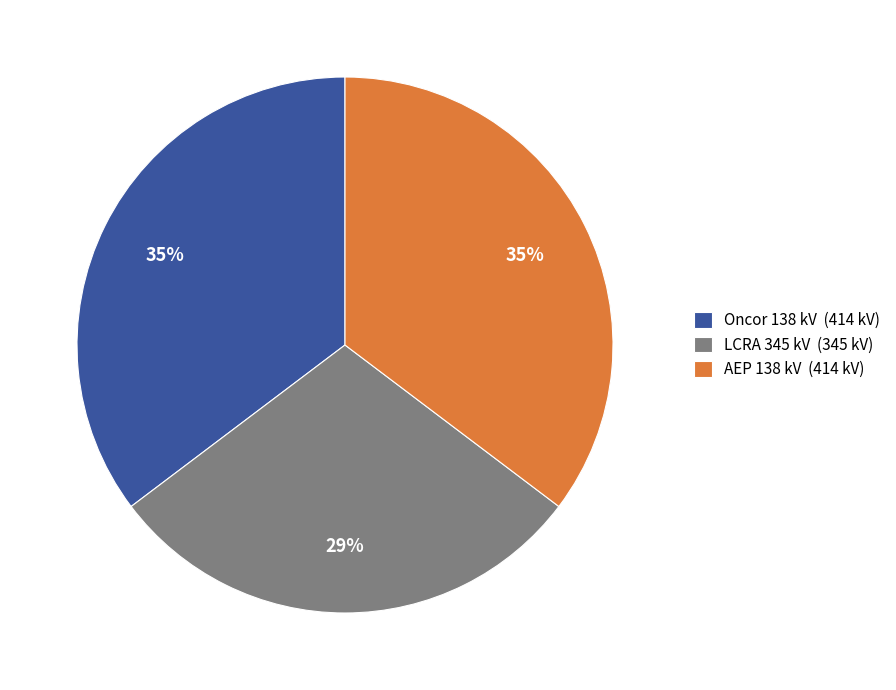

Is there any slice that represents more than half of the pie?

No